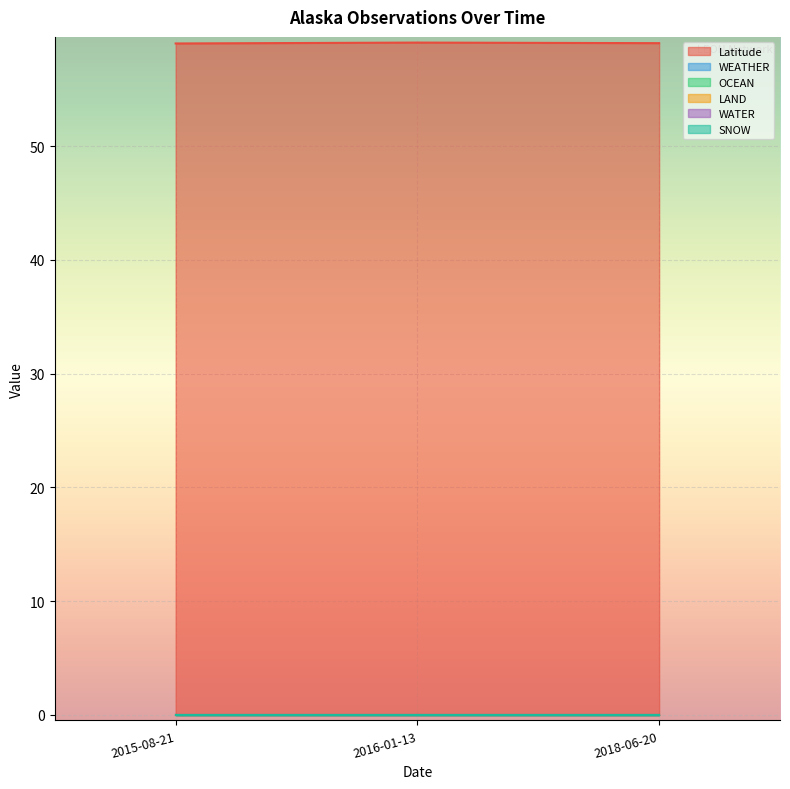

Between 2018-06-20 and 2015-08-21, which is larger?

2018-06-20